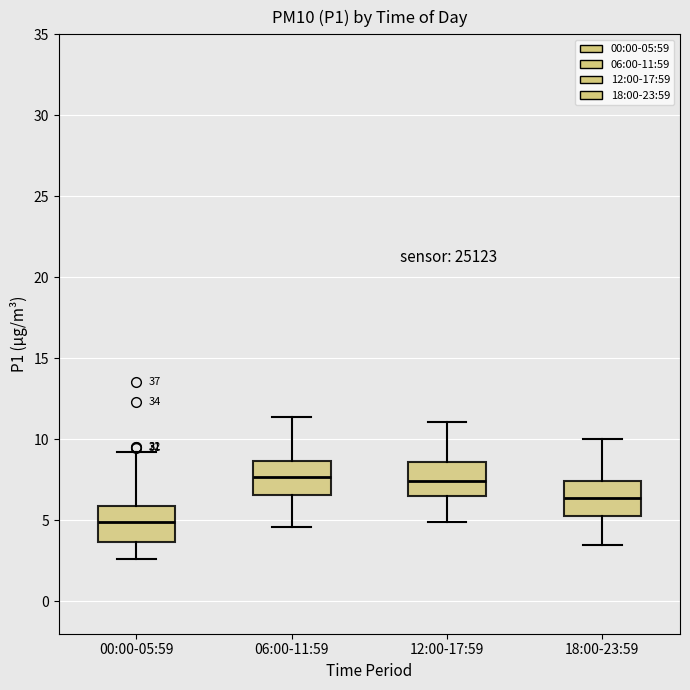

Where does the lower whisker of the box for 00:00-05:59 end on the y-axis? The values are not printed on the chart, so give them approximately, as read against the axis.

2.5